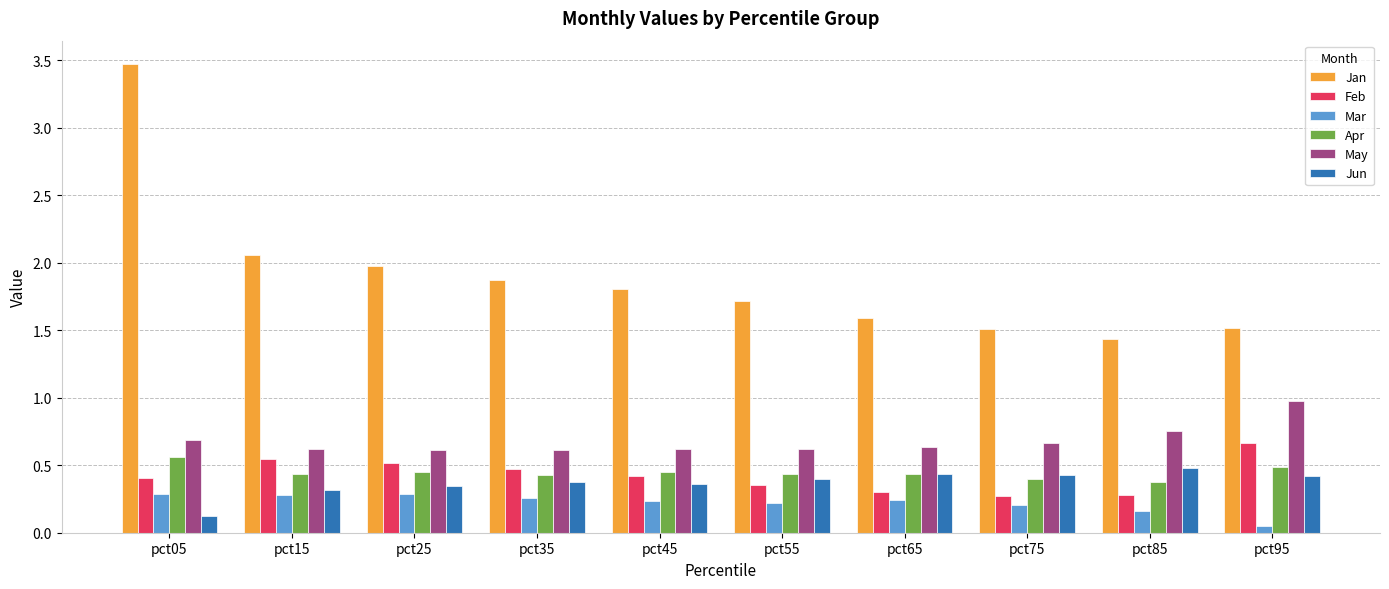

What is the sum of all Feb values?

4.2